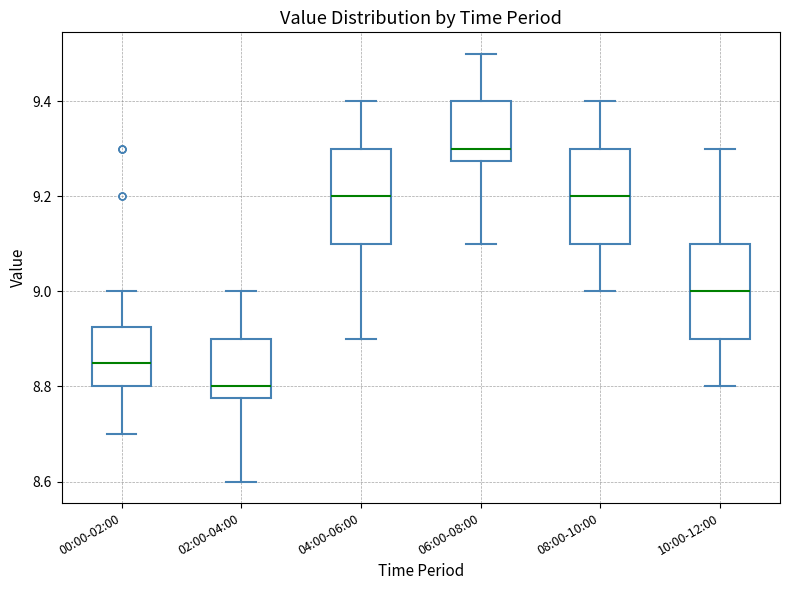

Reading left to right, read every box against the y-axis: the position of its median line, the range the box covers, and the ends of its whiskers. The values are not printed on the chart, so give them approximately, as read against the axis.

00:00-02:00: median 8.86, box 8.80 to 8.92, whiskers 8.70 to 9.00
02:00-04:00: median 8.80, box 8.78 to 8.90, whiskers 8.60 to 9.00
04:00-06:00: median 9.20, box 9.10 to 9.30, whiskers 8.90 to 9.40
06:00-08:00: median 9.30, box 9.28 to 9.40, whiskers 9.10 to 9.50
08:00-10:00: median 9.20, box 9.10 to 9.30, whiskers 9.00 to 9.40
10:00-12:00: median 9.00, box 8.90 to 9.10, whiskers 8.80 to 9.30